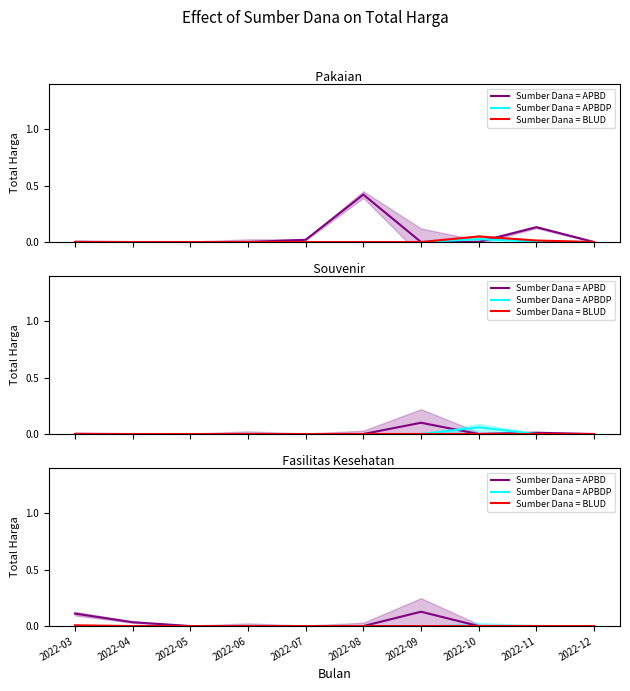

Rank the categories by Sumber Dana = APBD value from highest to lowest.

2022-09, 2022-03, 2022-04, 2022-05, 2022-06, 2022-07, 2022-08, 2022-10, 2022-11, 2022-12